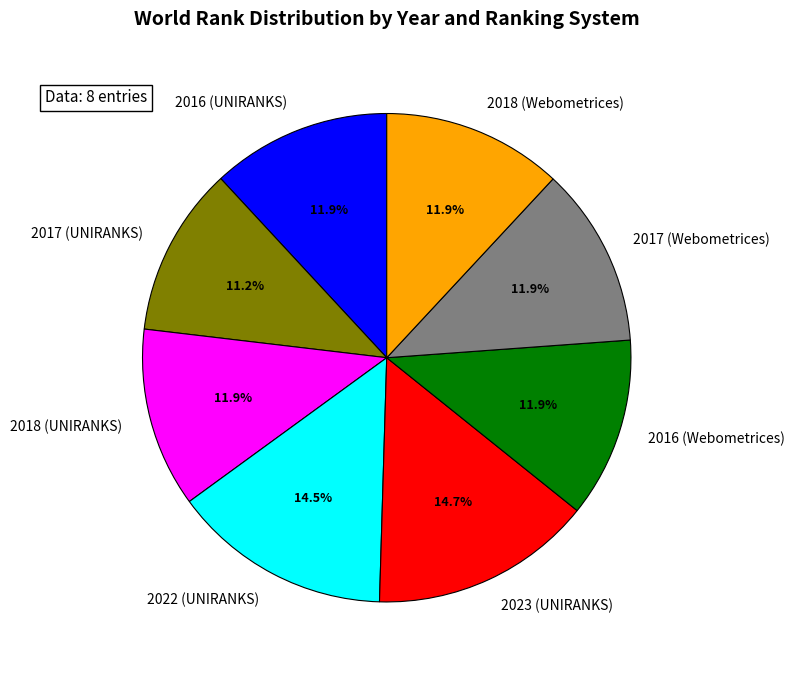

To the nearest percent, what is the combined percentage of 2016 (UNIRANKS) and 2016 (Webometrices)?

24%